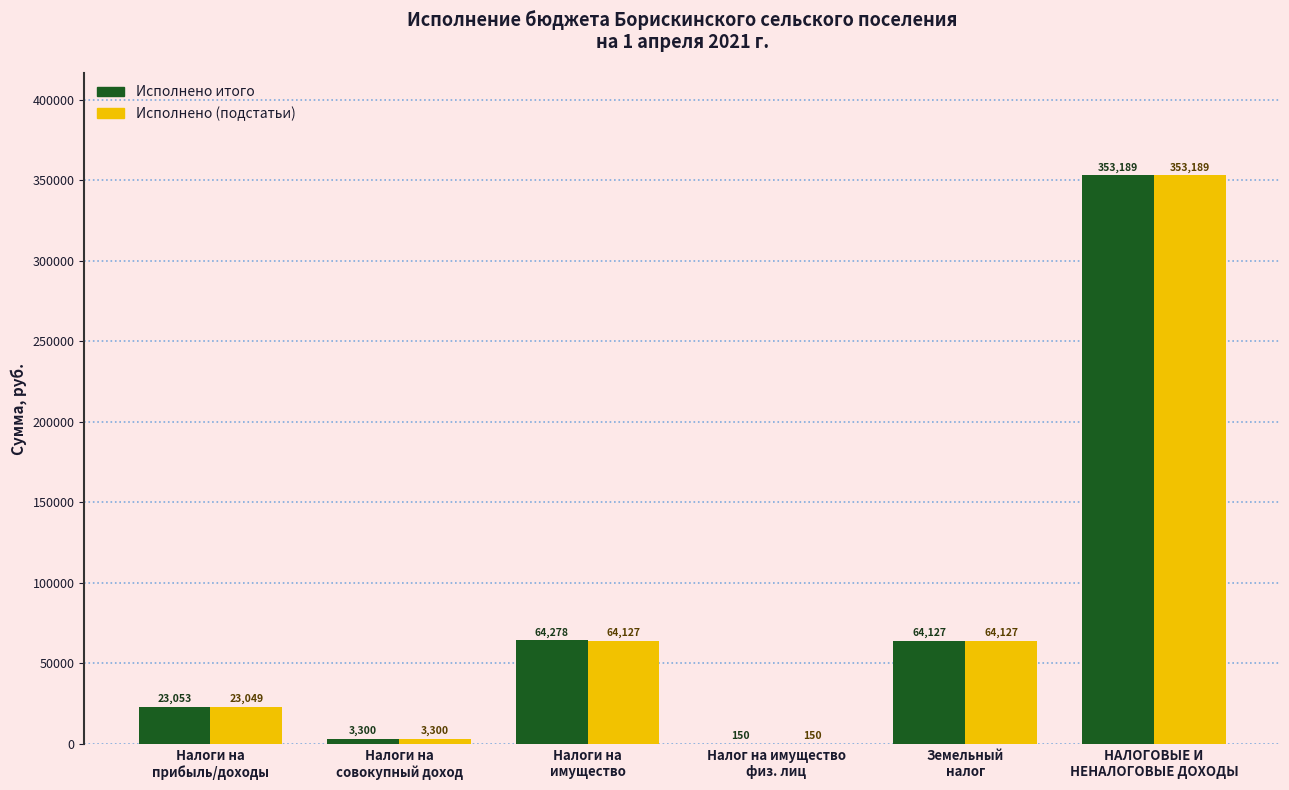

What is the greatest value displayed?

353189.3